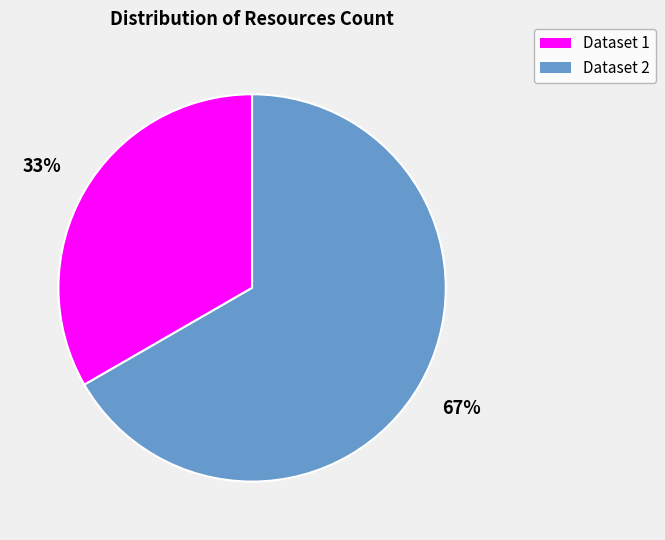

Is there any slice that represents more than half of the pie?

Yes